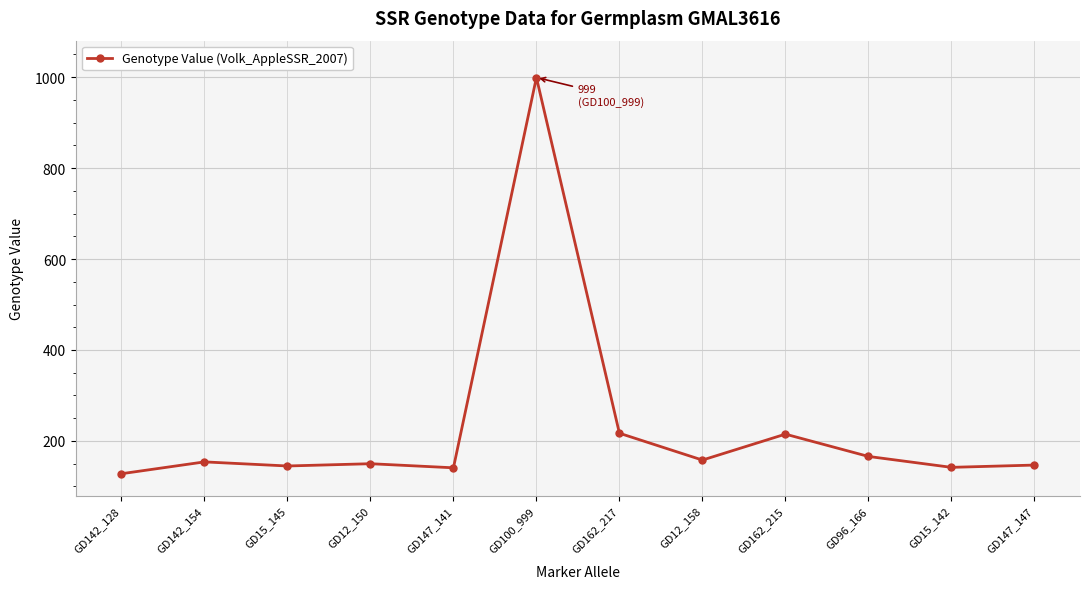

Which label corresponds to the largest value in the chart?

GD100_999